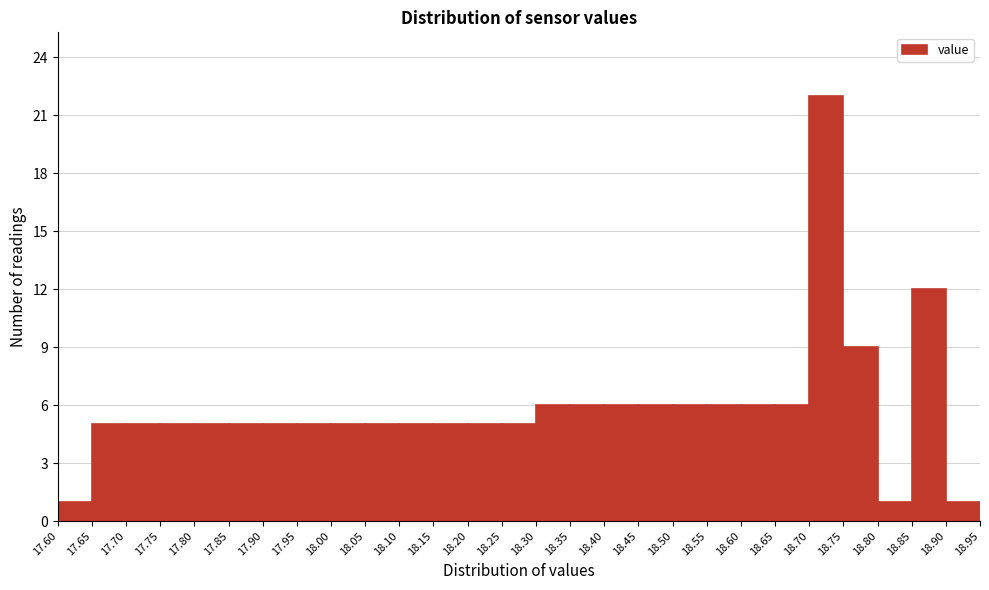

Over which range of the x-axis is the bar tallest?

18.70 to 18.75